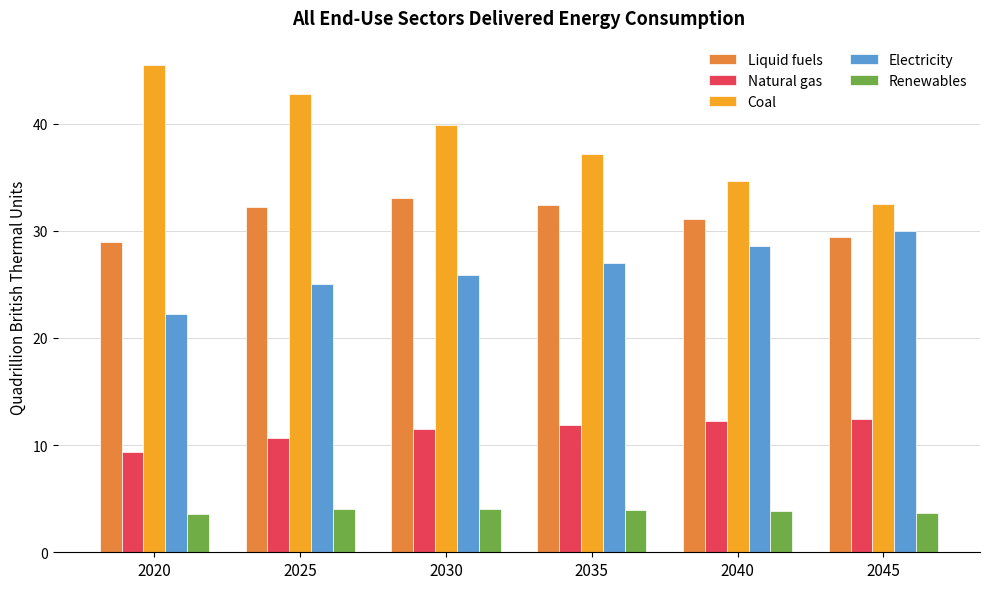

Is it true that Natural gas equals 16.7 at 2045?

False